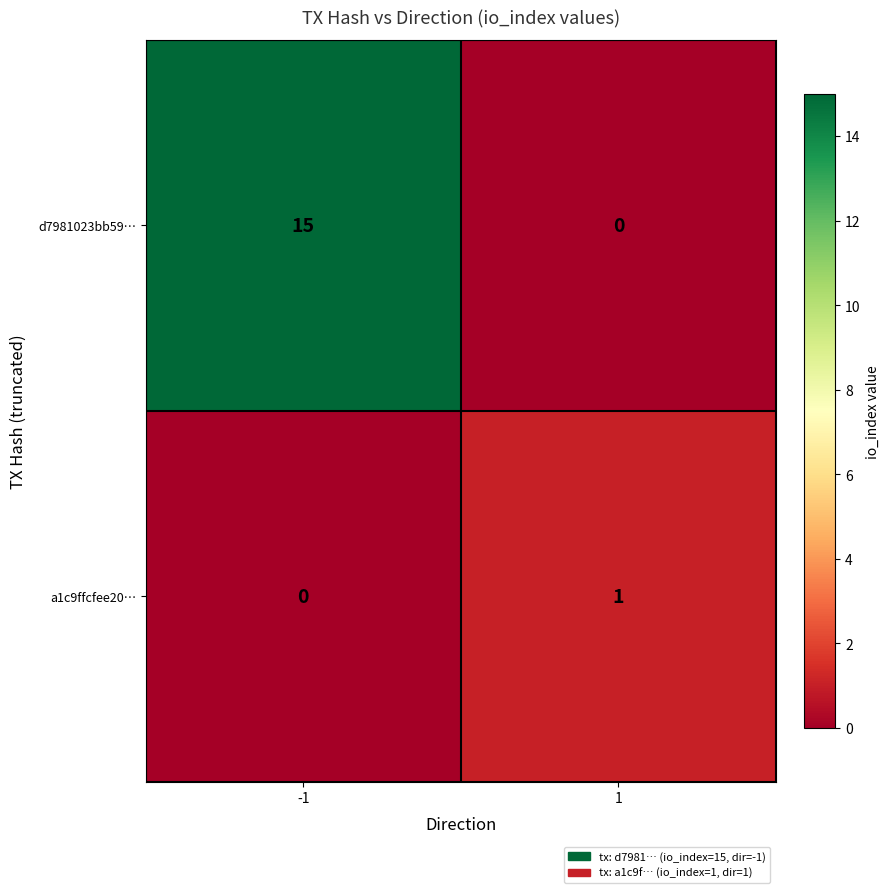

Reading left to right, what are all the values shown in this chart?

d7981023bb59…: 15	0
a1c9ffcfee20…: 0	1